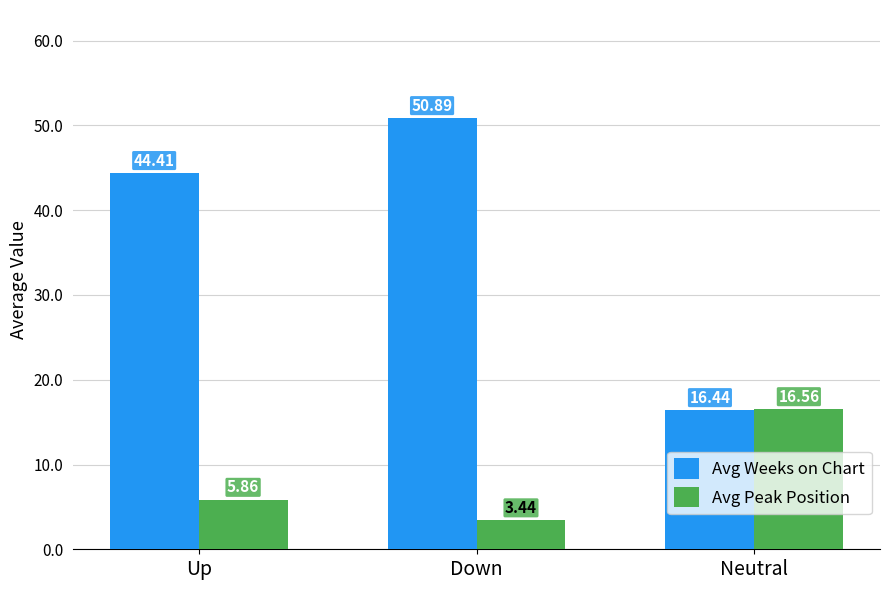

What is the spread (max minus min) of values at Down?

47.4